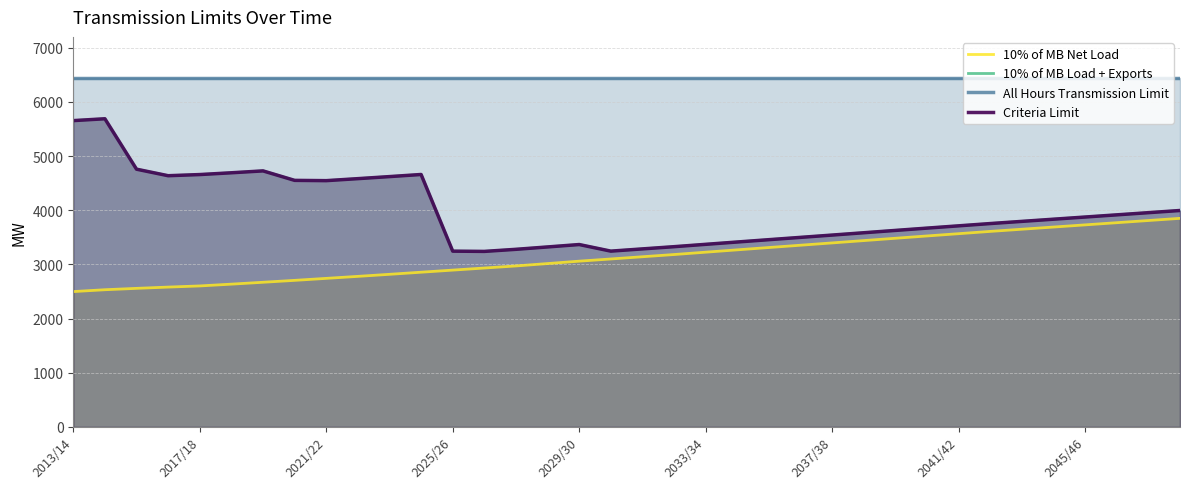

Is it true that 10% of MB Load + Exports equals 1710.5 at 2025/26?

False